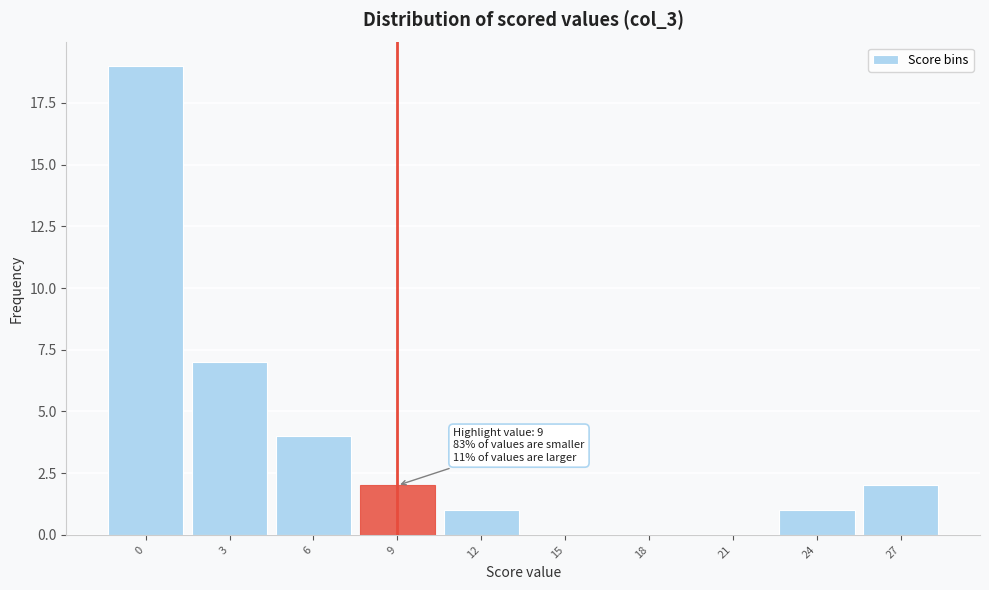

Reading left to right, transcribe all the data shown in this chart.

0=19	3=7	6=4	9=2	12=1	15=0	18=0	21=0	24=1	27=2